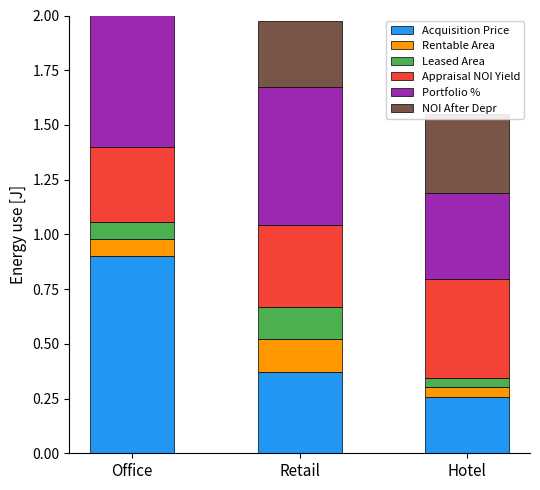

Reading left to right, list all the values displayed in this chart.

Acquisition Price: Office=0.9	Retail=0.4	Hotel=0.3
Rentable Area: Office=0.1	Retail=0.1	Hotel=0.0
Leased Area: Office=0.1	Retail=0.1	Hotel=0.0
Appraisal NOI Yield: Office=0.3	Retail=0.4	Hotel=0.5
Portfolio %: Office=1.5	Retail=0.6	Hotel=0.4
NOI After Depr: Office=0.3	Retail=0.3	Hotel=0.4